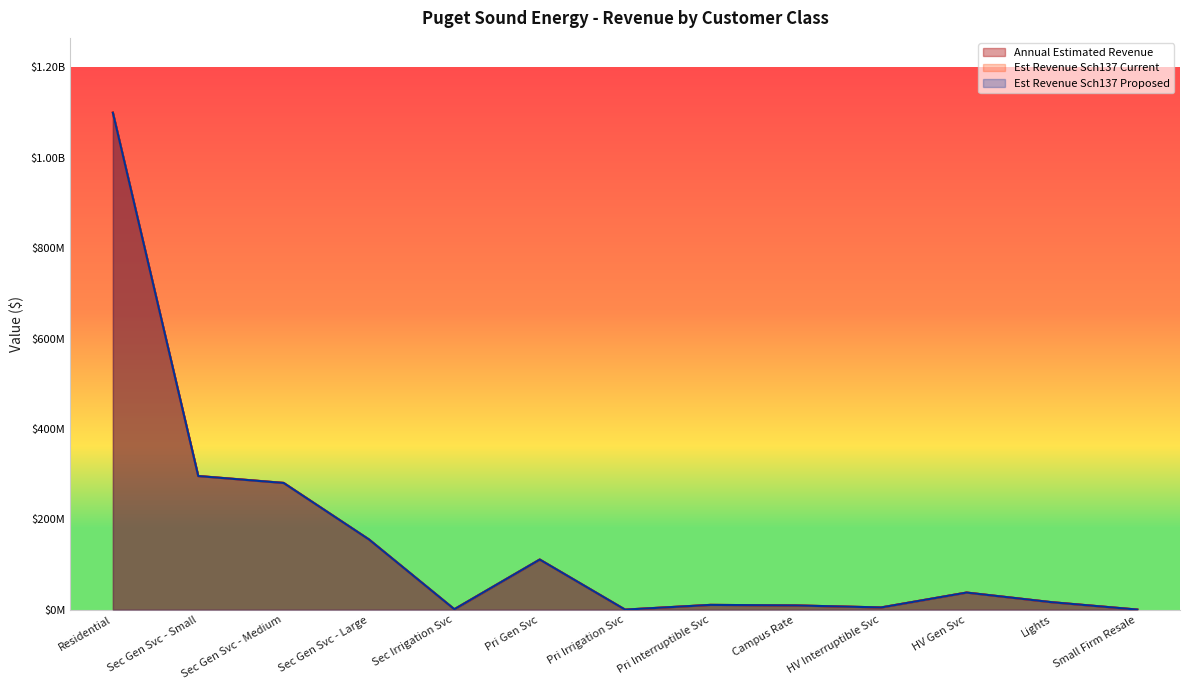

What are all the series names shown in the legend?

Annual Estimated Revenue, Est Revenue Sch137 Current, Est Revenue Sch137 Proposed